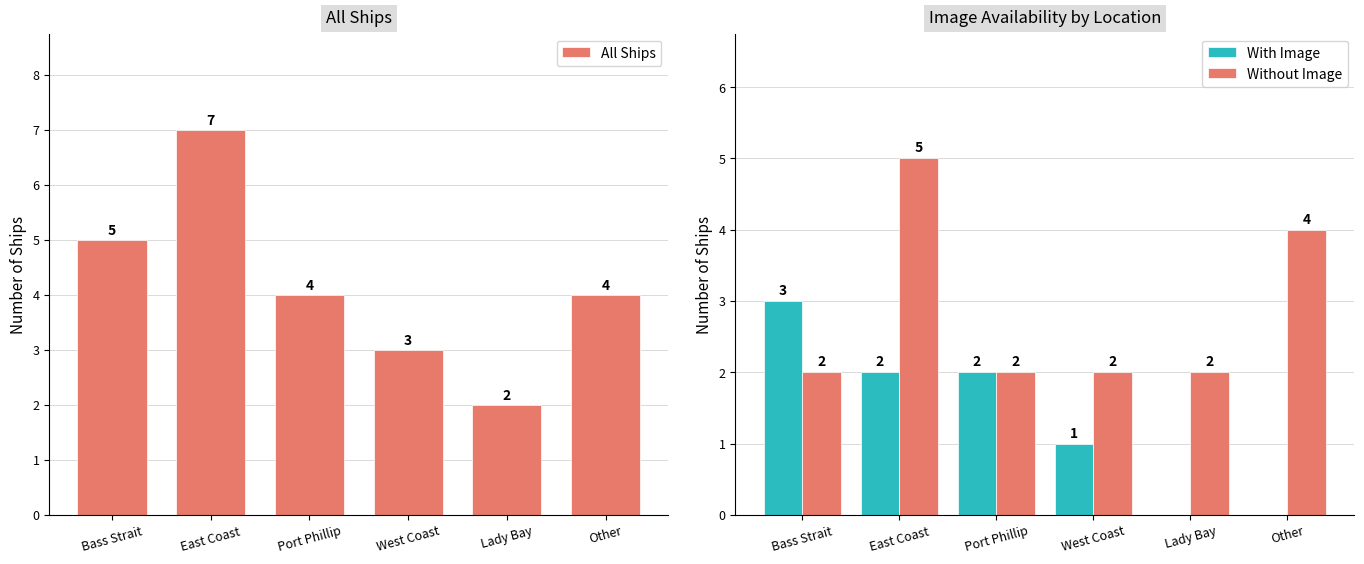

Between East Coast and Other, which is larger?

East Coast